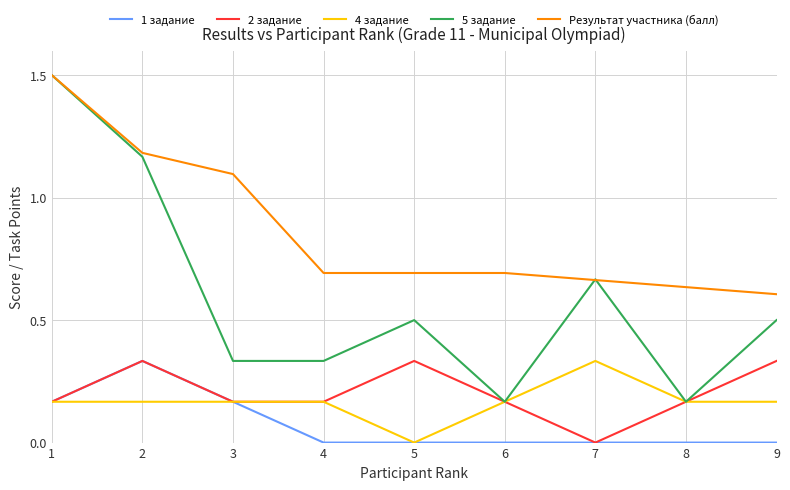

True or false: Результат участника (балл) and 2 задание intersect in this chart.

False